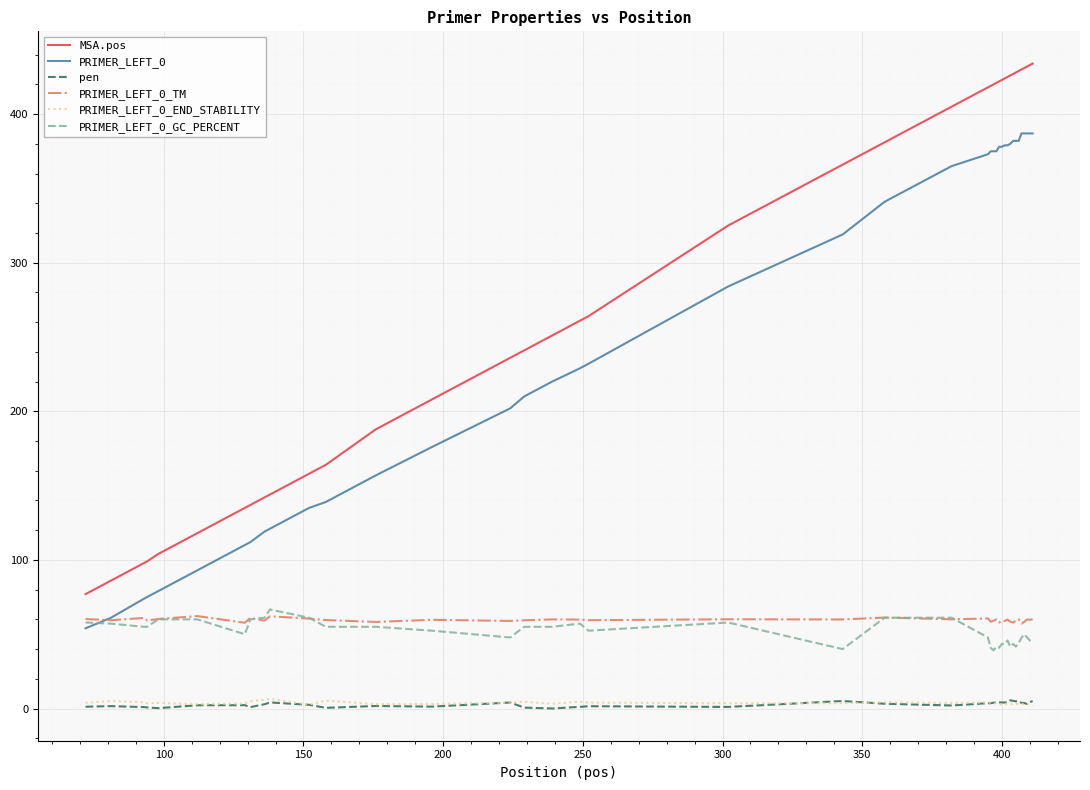

Which series has the largest range (max minus min)?

MSA.pos